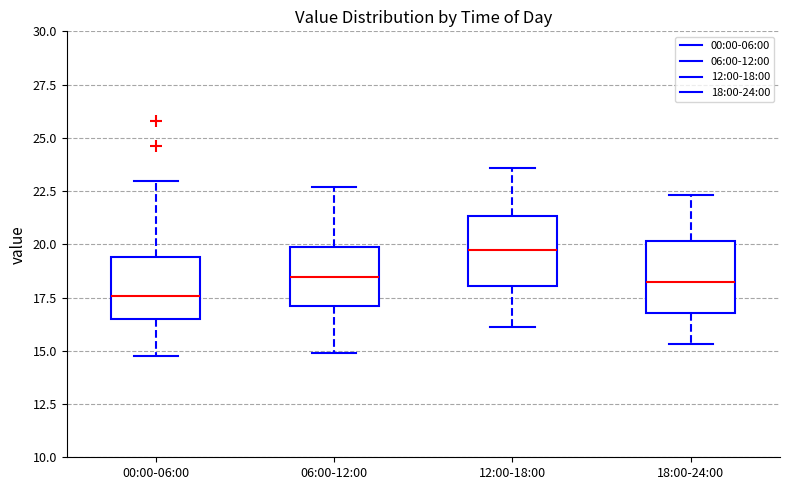

Which box's median line is the lowest?

00:00-06:00